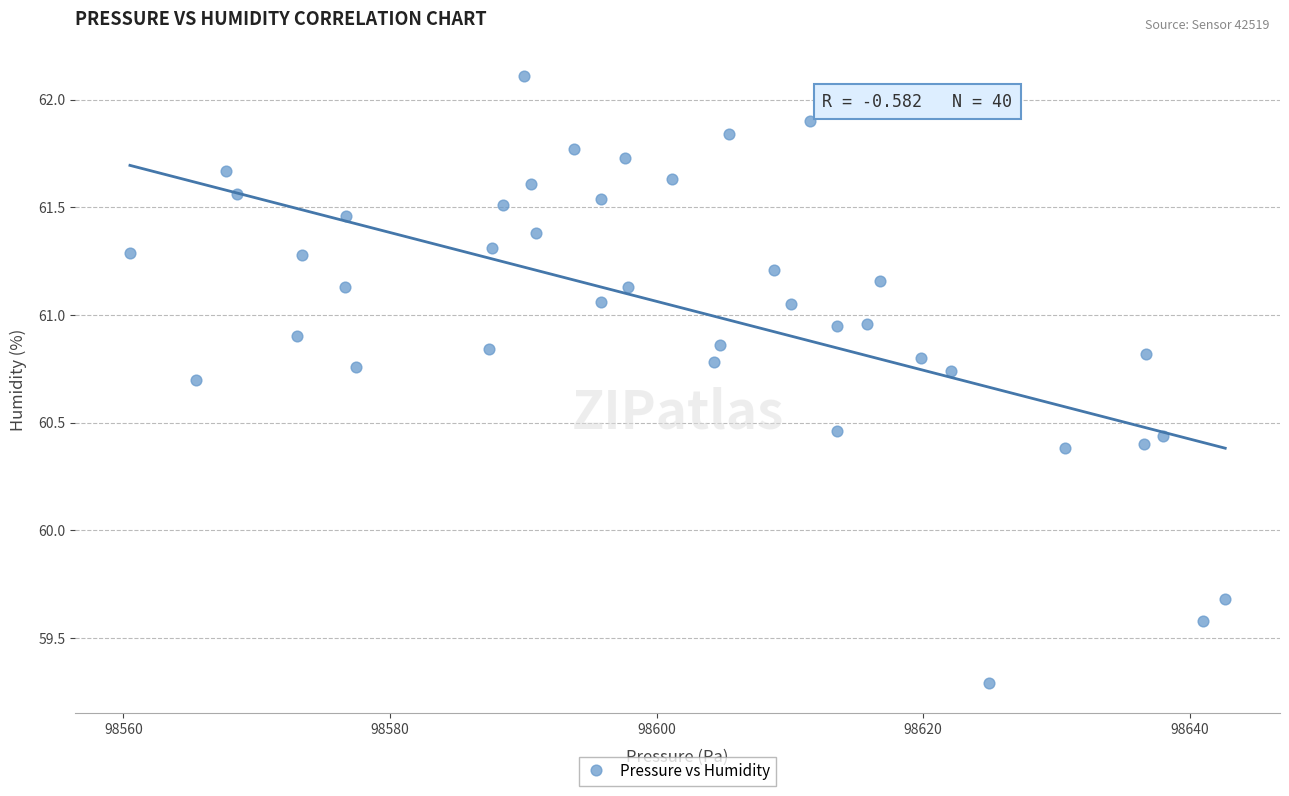

What is the range of X values (max minus min)?

82.2